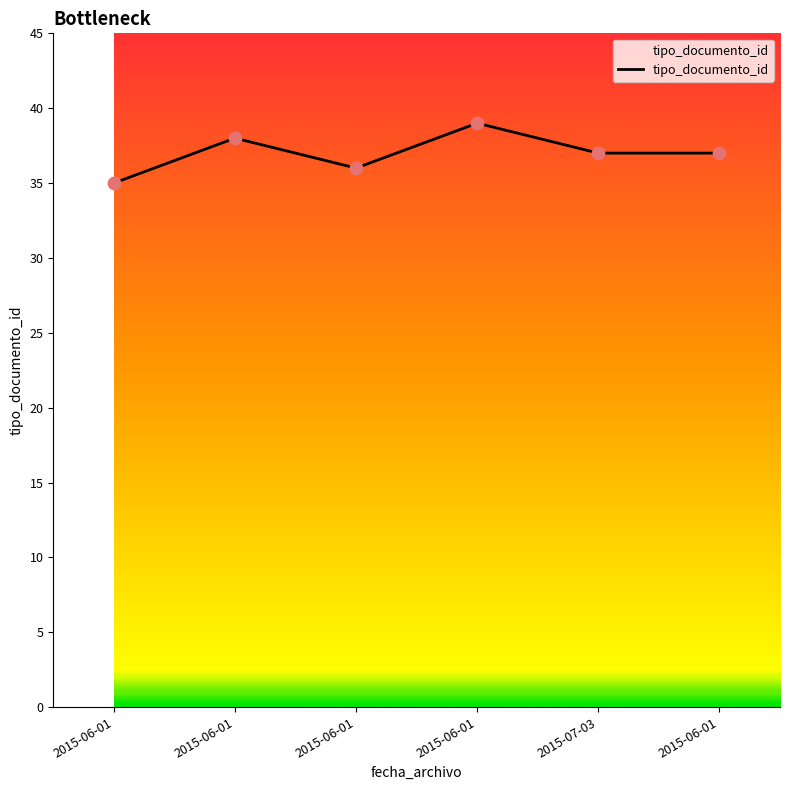

Between 2015-07-03 and 2015-06-01, which is larger?

2015-06-01